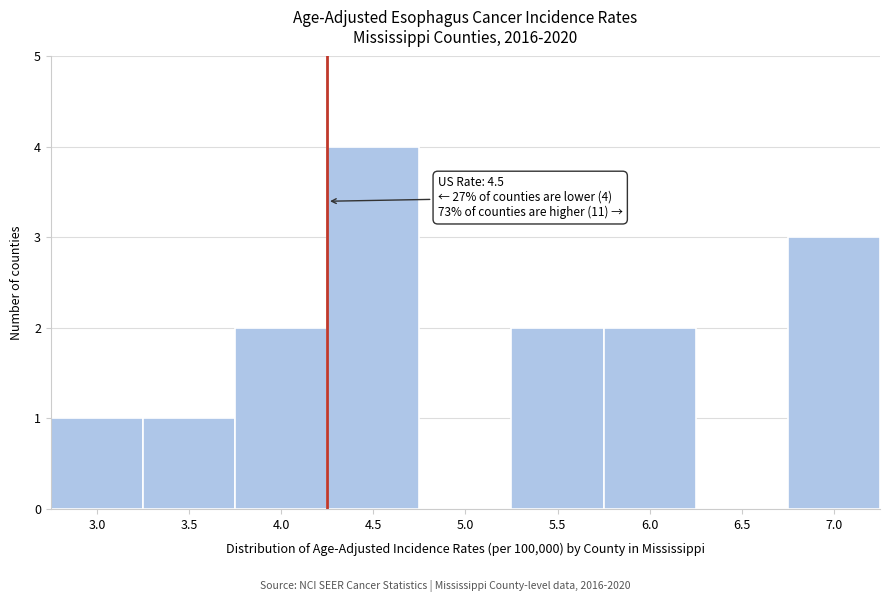

Reading left to right, extract all data points from this chart.

3.0=1	3.5=1	4.0=2	4.5=4	5.0=0	5.5=2	6.0=2	6.5=0	7.0=3